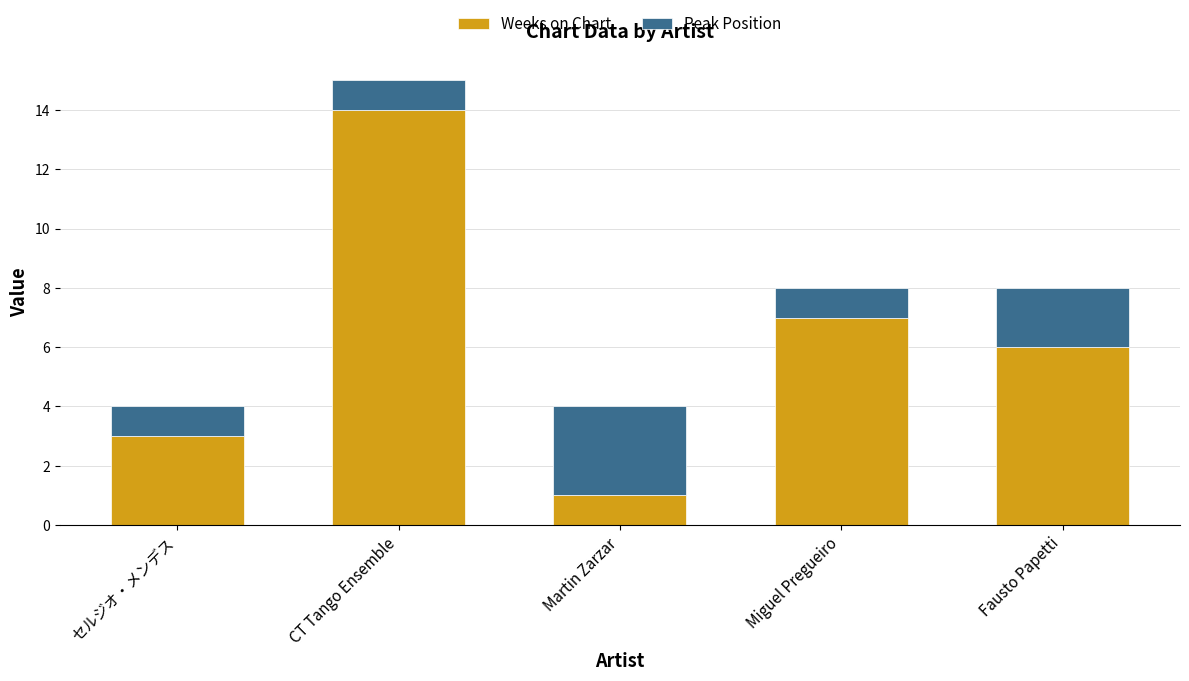

What is the total value across all series at Fausto Papetti?

8